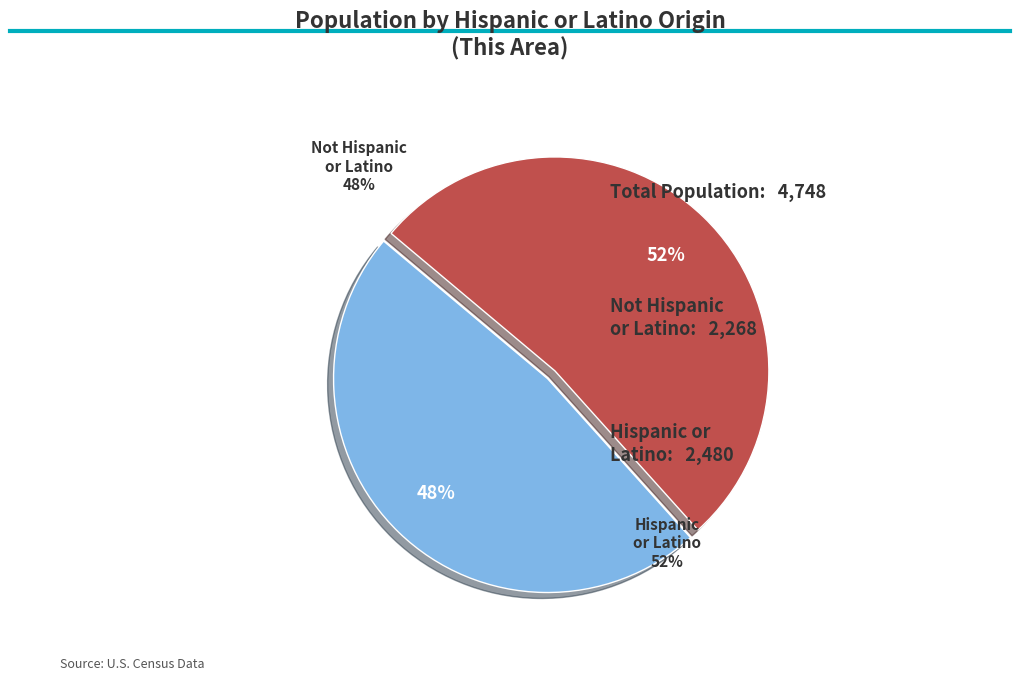

Does Not Hispanic or Latino represent more than half of the total?

No